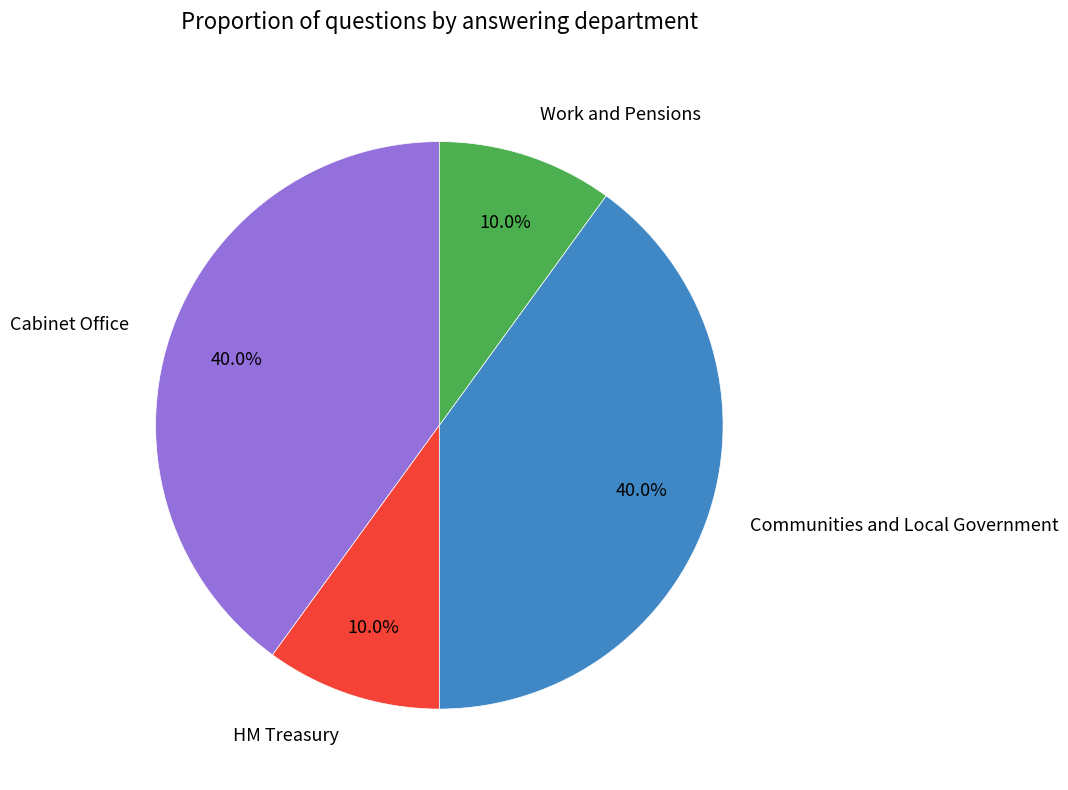

Which has a higher value, Work and Pensions or Cabinet Office?

Cabinet Office